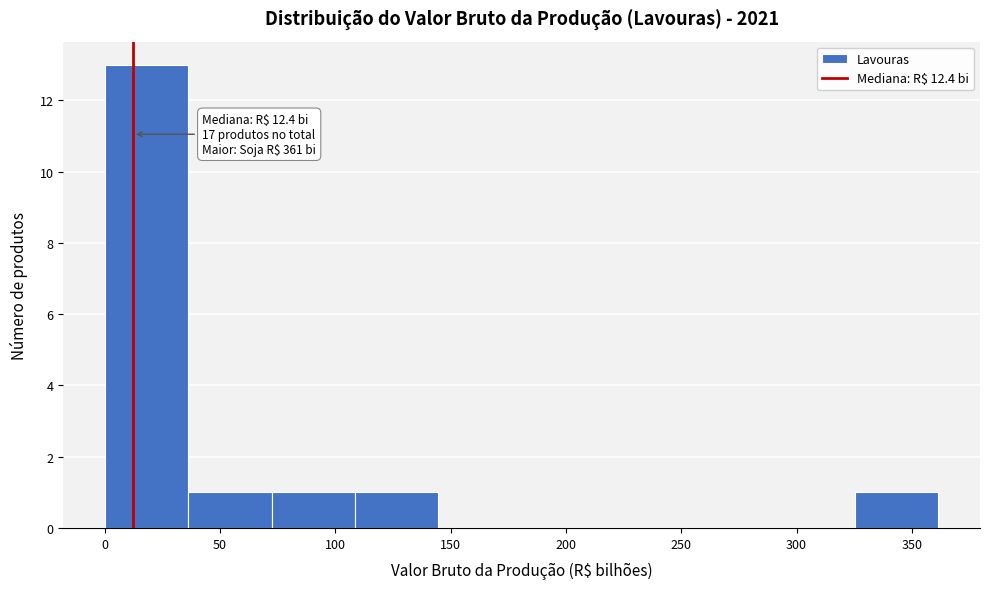

Over which range of the x-axis is the bar tallest?

0 to 35